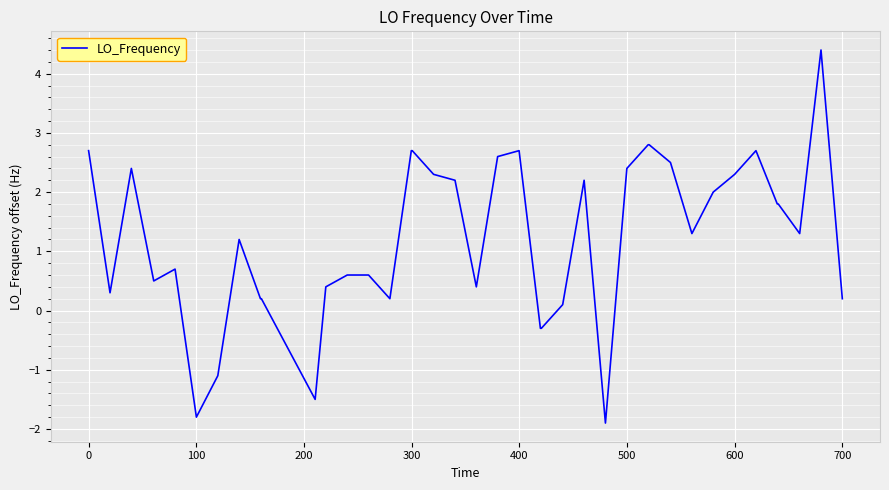

What is the maximum value shown in the chart?

4.4